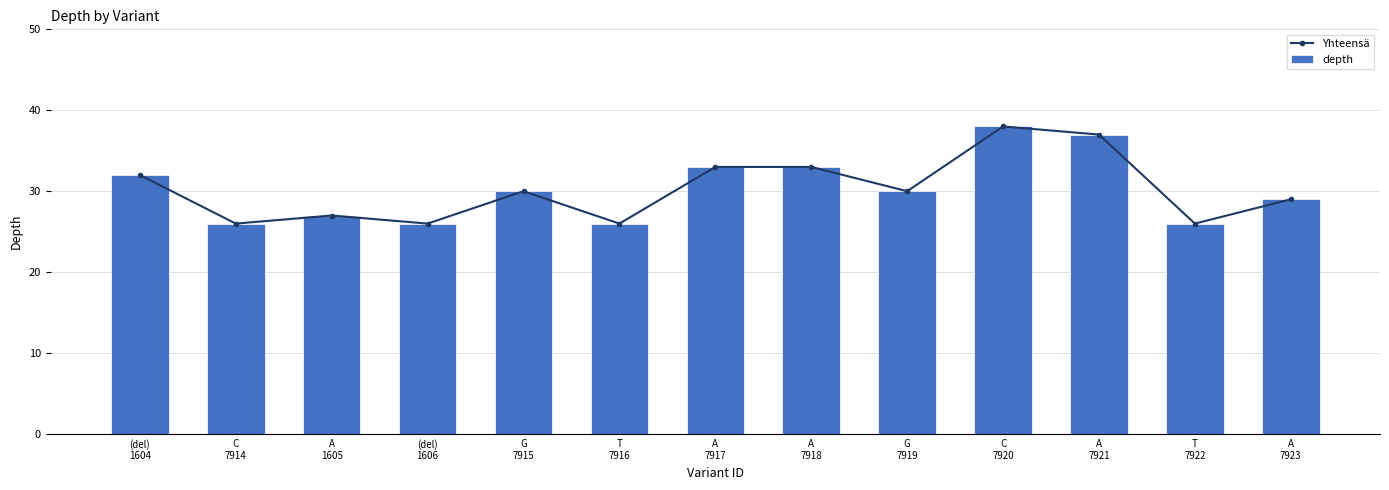

Rank the series at A
1605 from highest to lowest value.

Yhteensä, depth